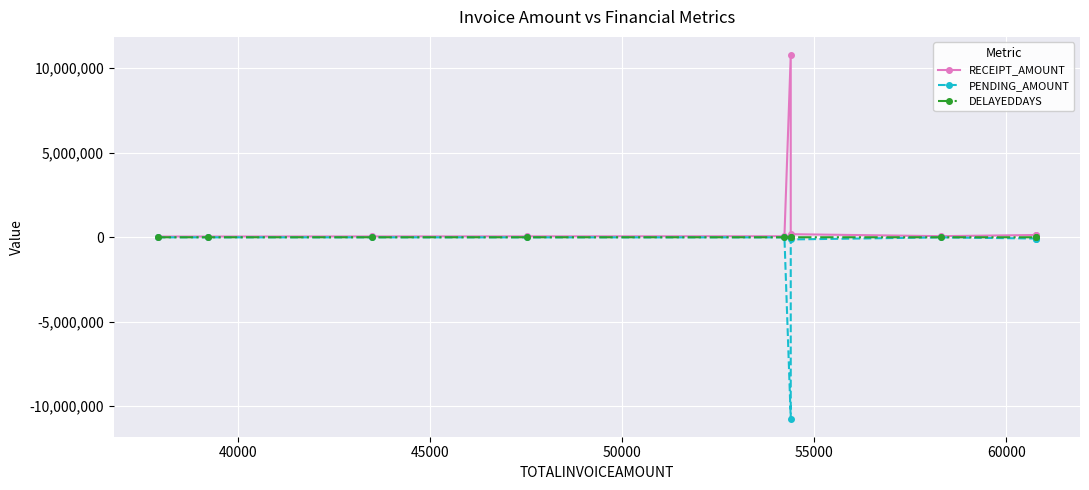

What is the highest value of the PENDING_AMOUNT series?

-4550